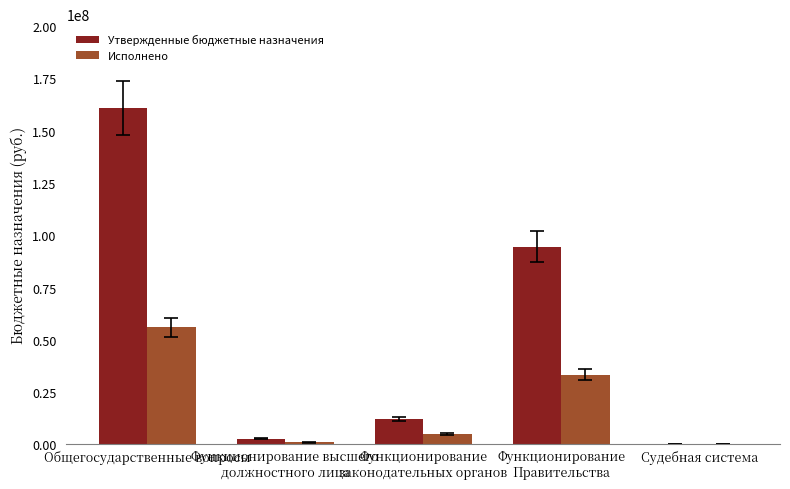

What is the sum of all Утвержденные бюджетные назначения values?

270335594.6